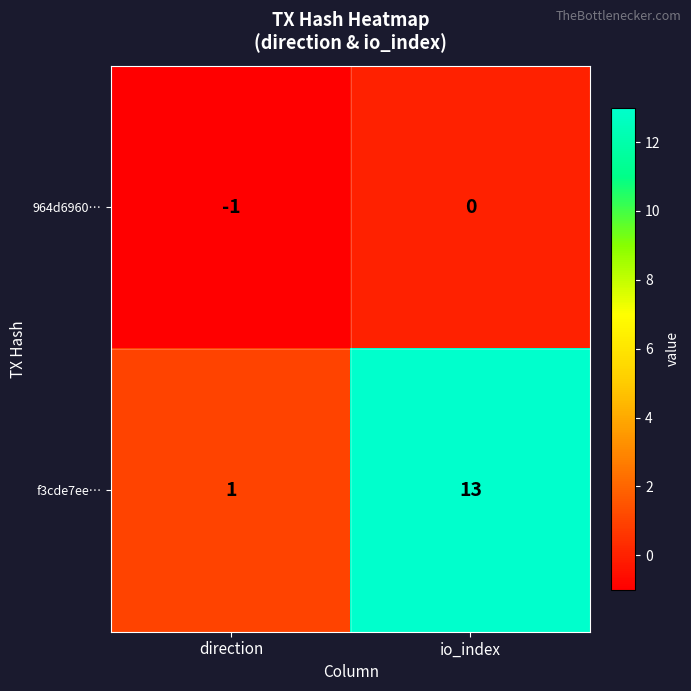

Which series has the largest range (max minus min)?

f3cde7ee…